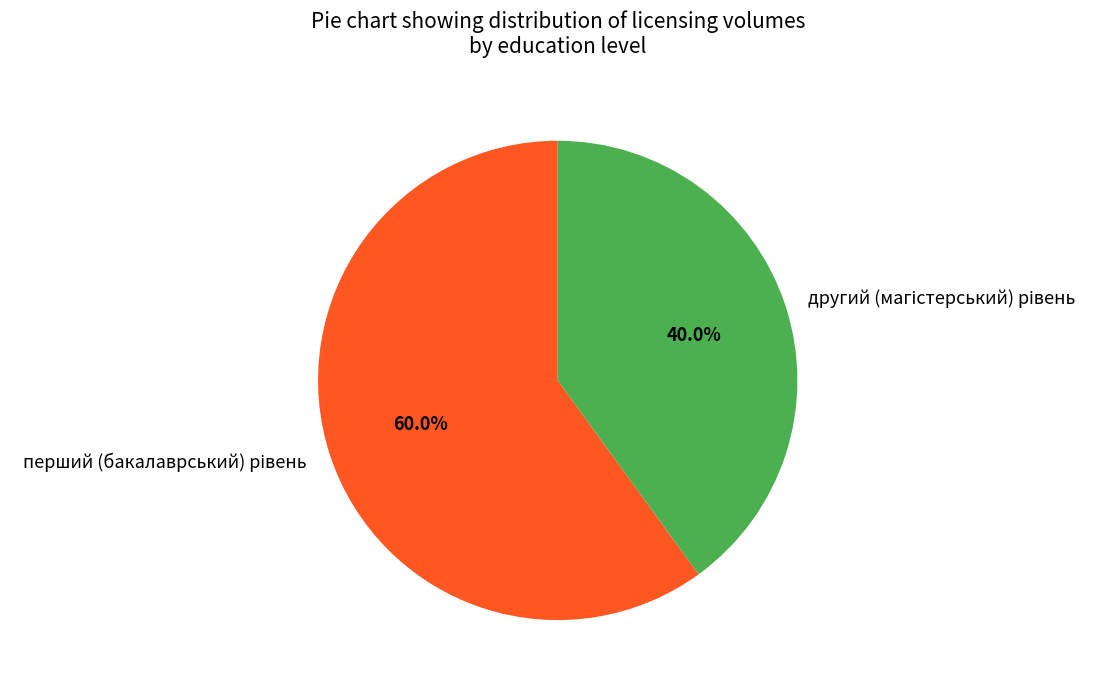

Is there a majority slice in this chart?

Yes